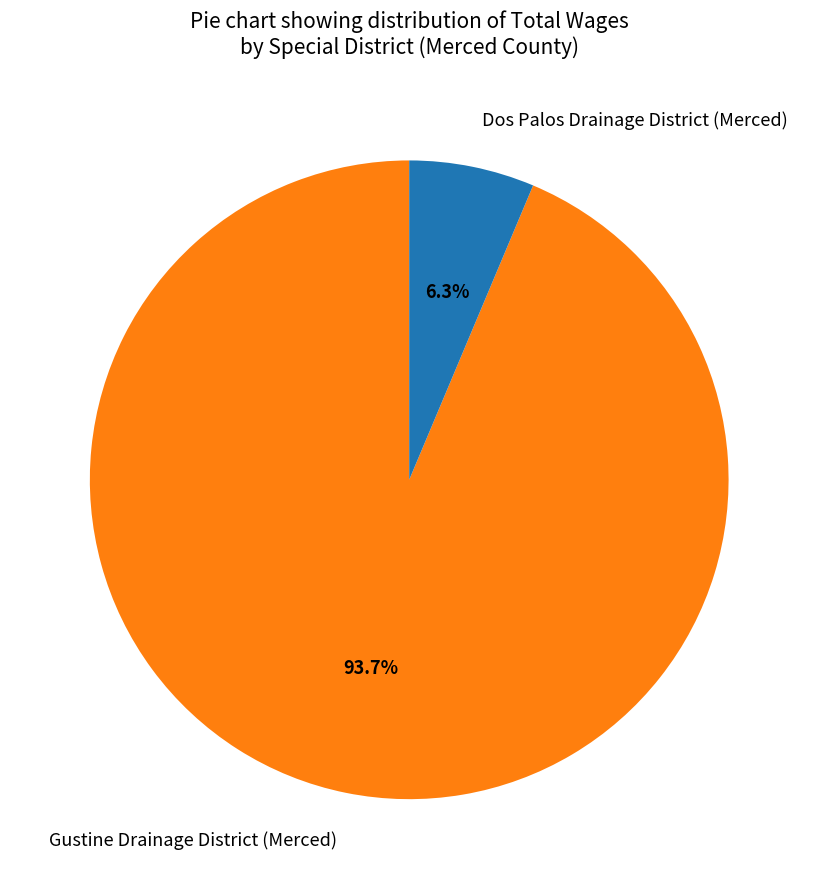

To the nearest percent, what is the difference between the largest and smallest slice percentages?

87%